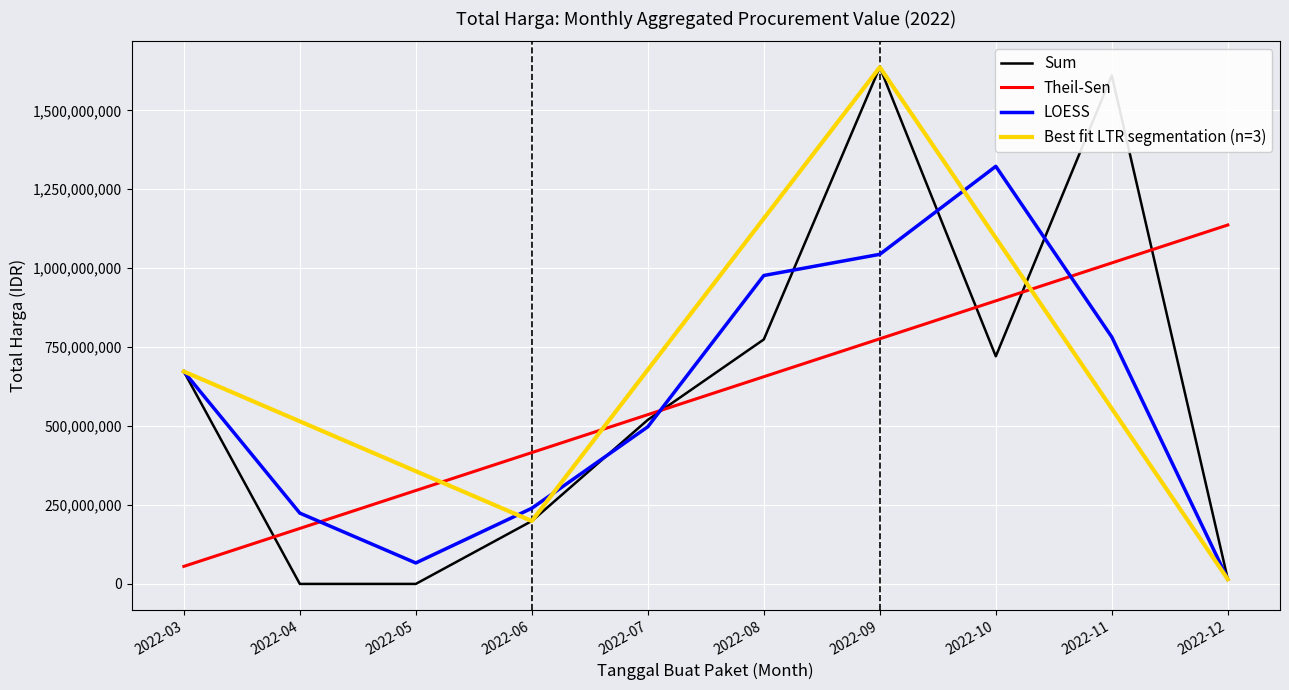

How many times do LOESS and Theil-Sen cross each other?

3